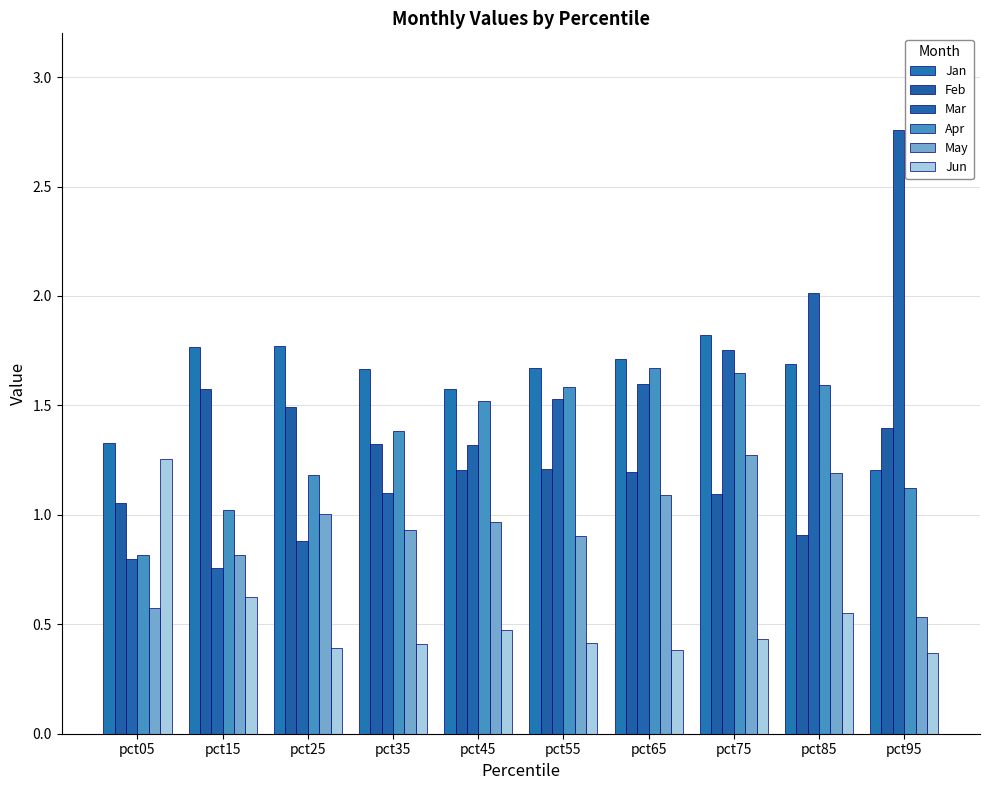

Which series has the widest spread of values?

Mar